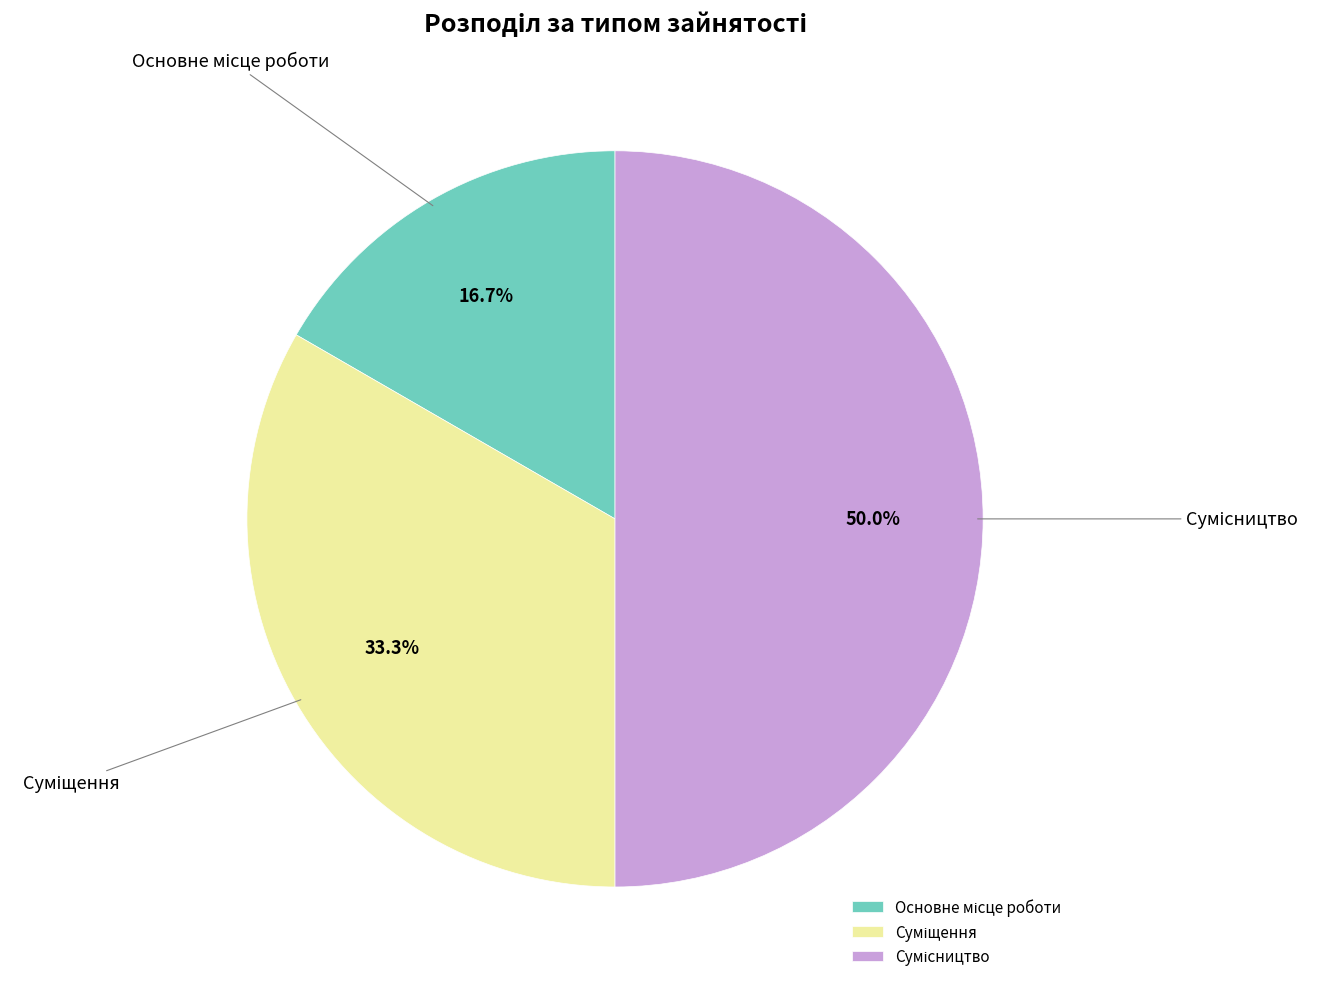

The Сумісництво slice represents 45% of the pie. True or false?

False